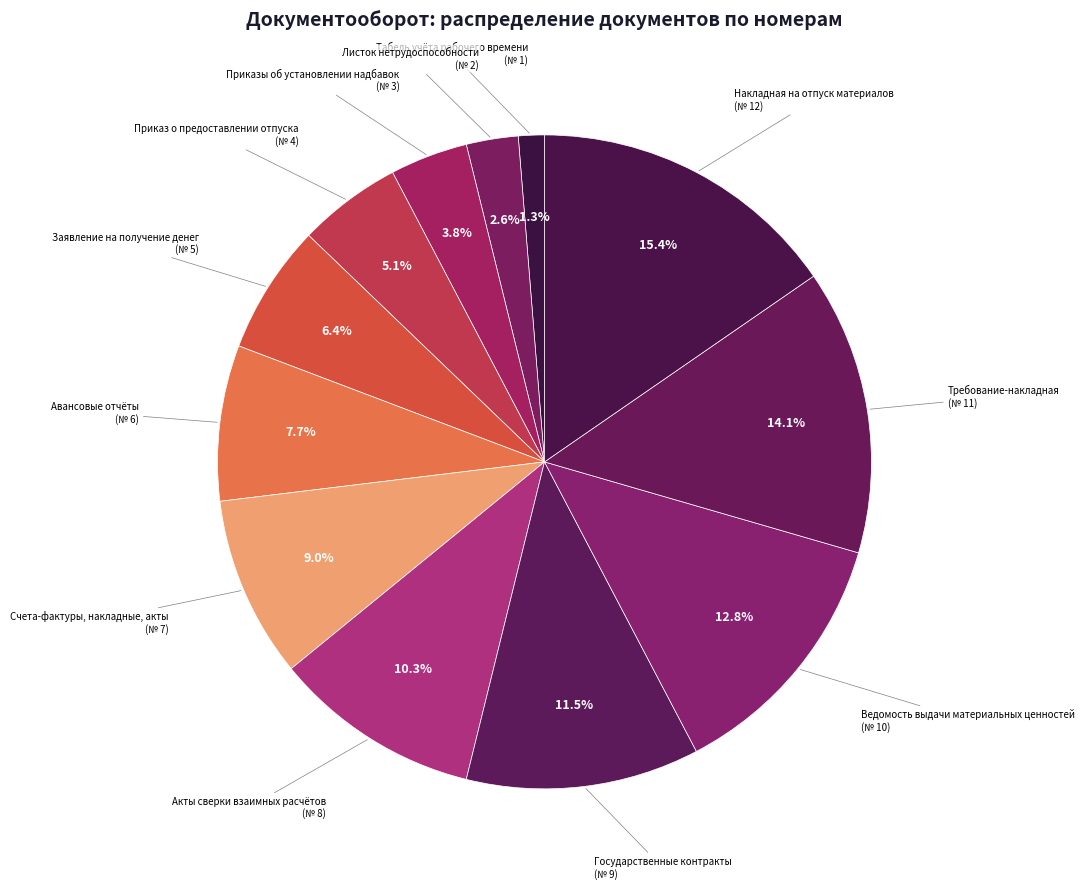

How many segments does this pie chart have?

12